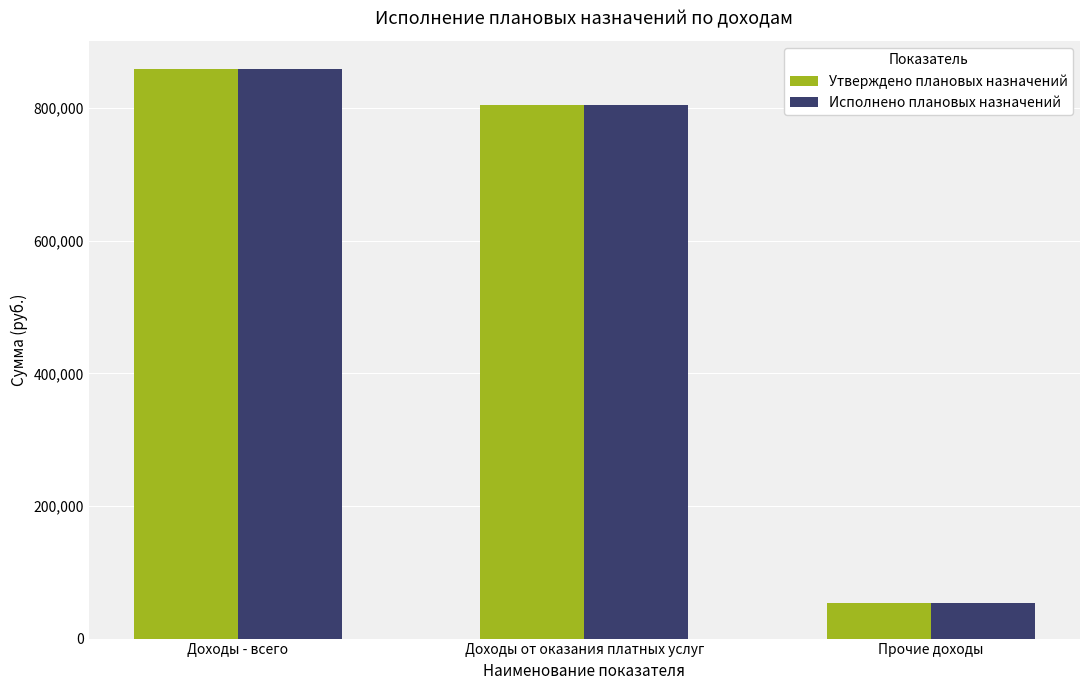

Rank the categories by Утверждено плановых назначений value from highest to lowest.

Доходы - всего, Доходы от оказания платных услуг, Прочие доходы